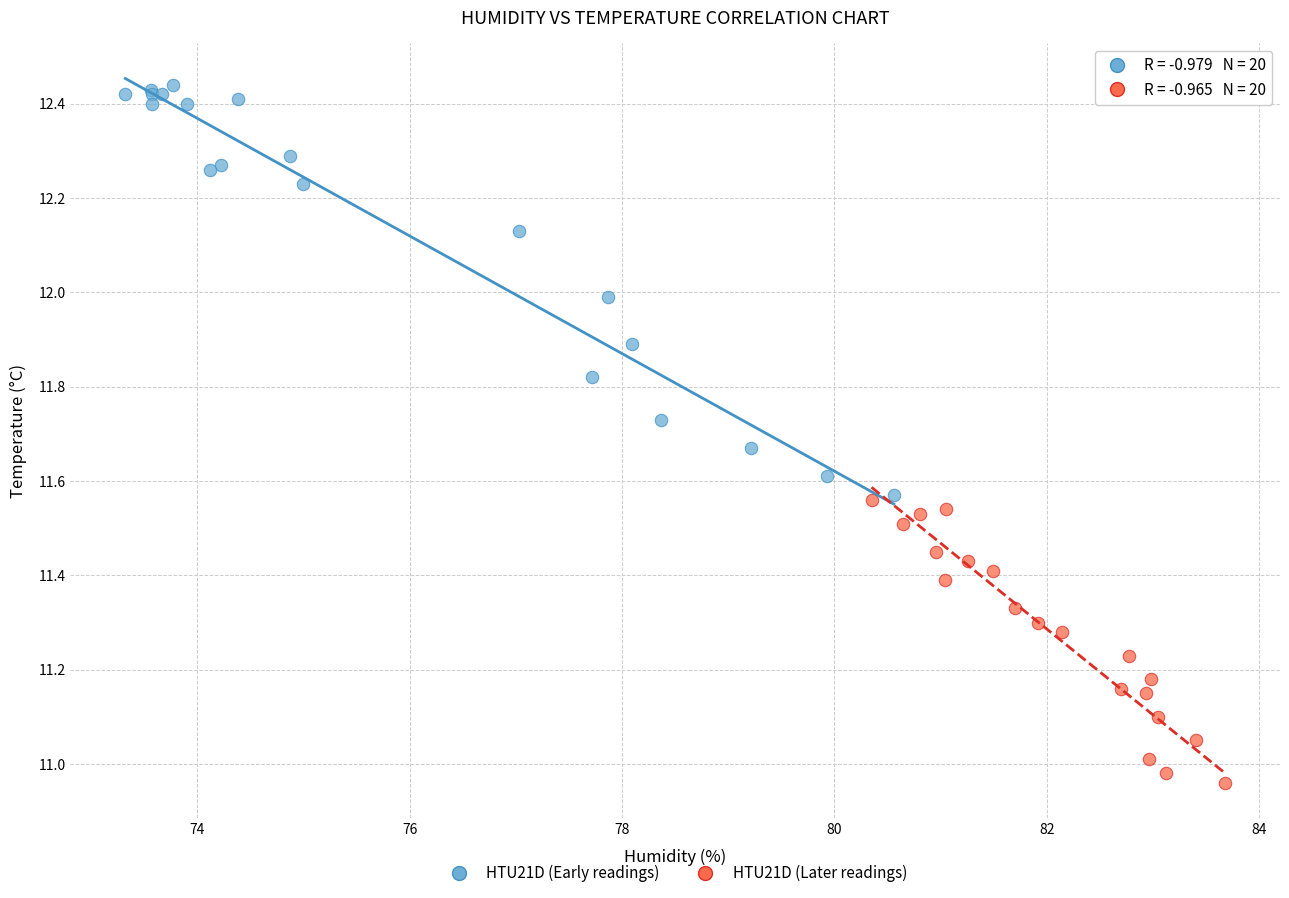

Which series has the widest spread of Y values?

HTU21D (Early readings)